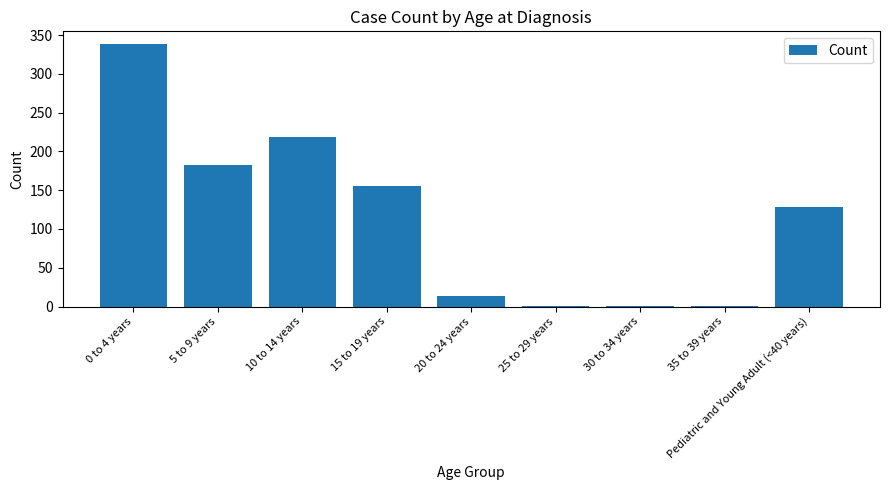

The chart shows a value of 153 at 10 to 14 years. True or false?

False